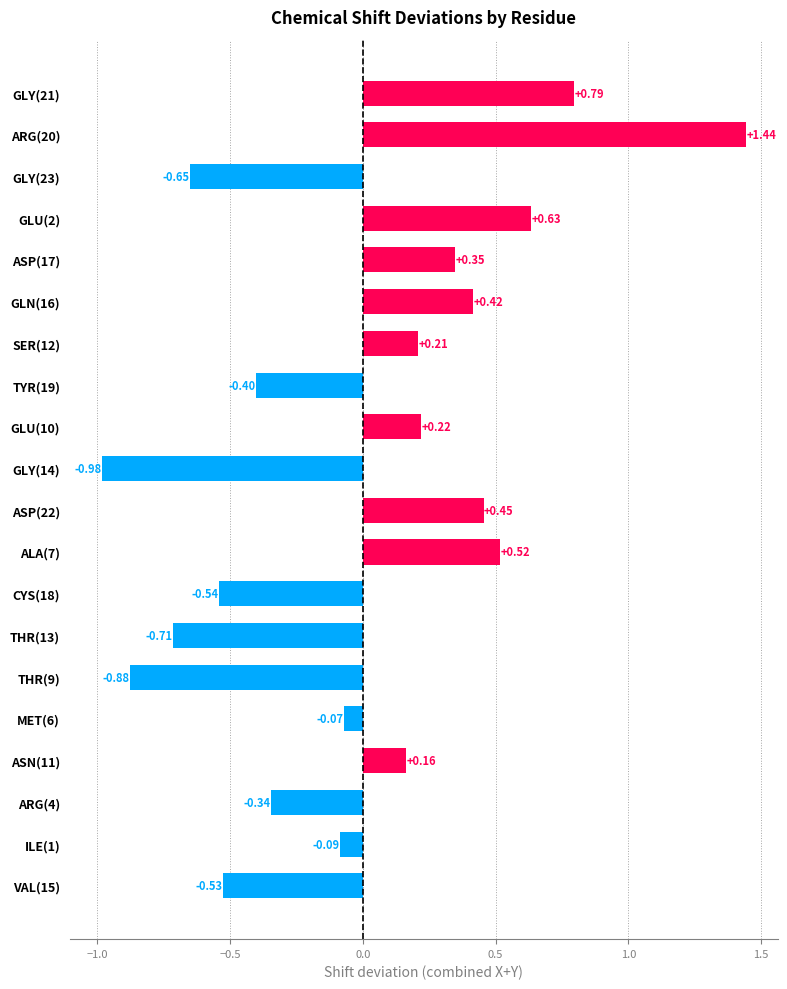

Are the bars horizontal?

Yes